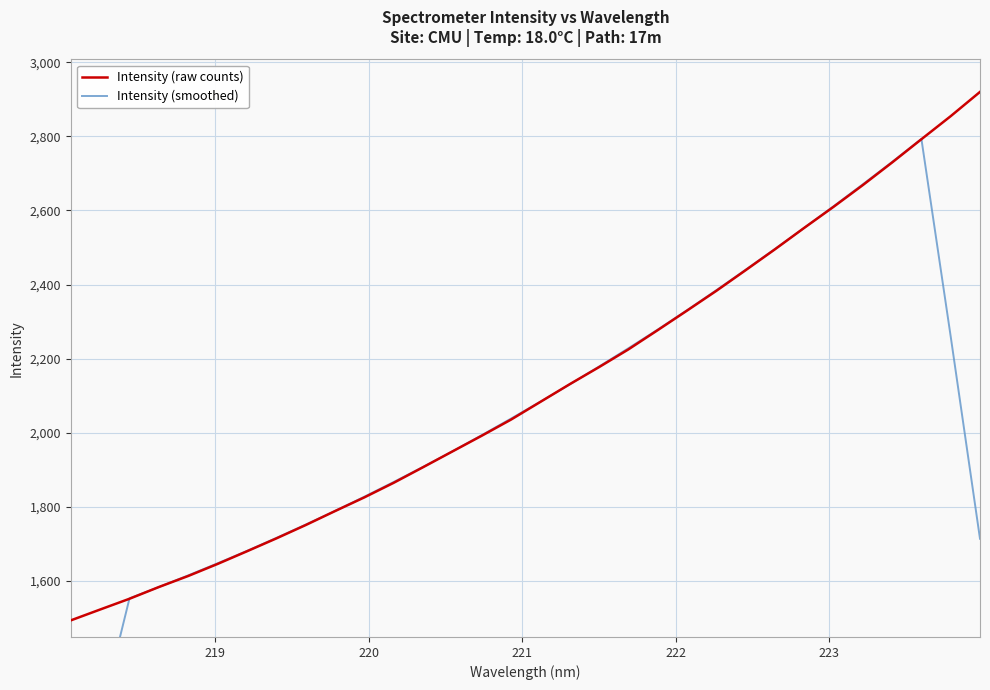

What is the maximum value for Intensity (raw counts)?

2920.1